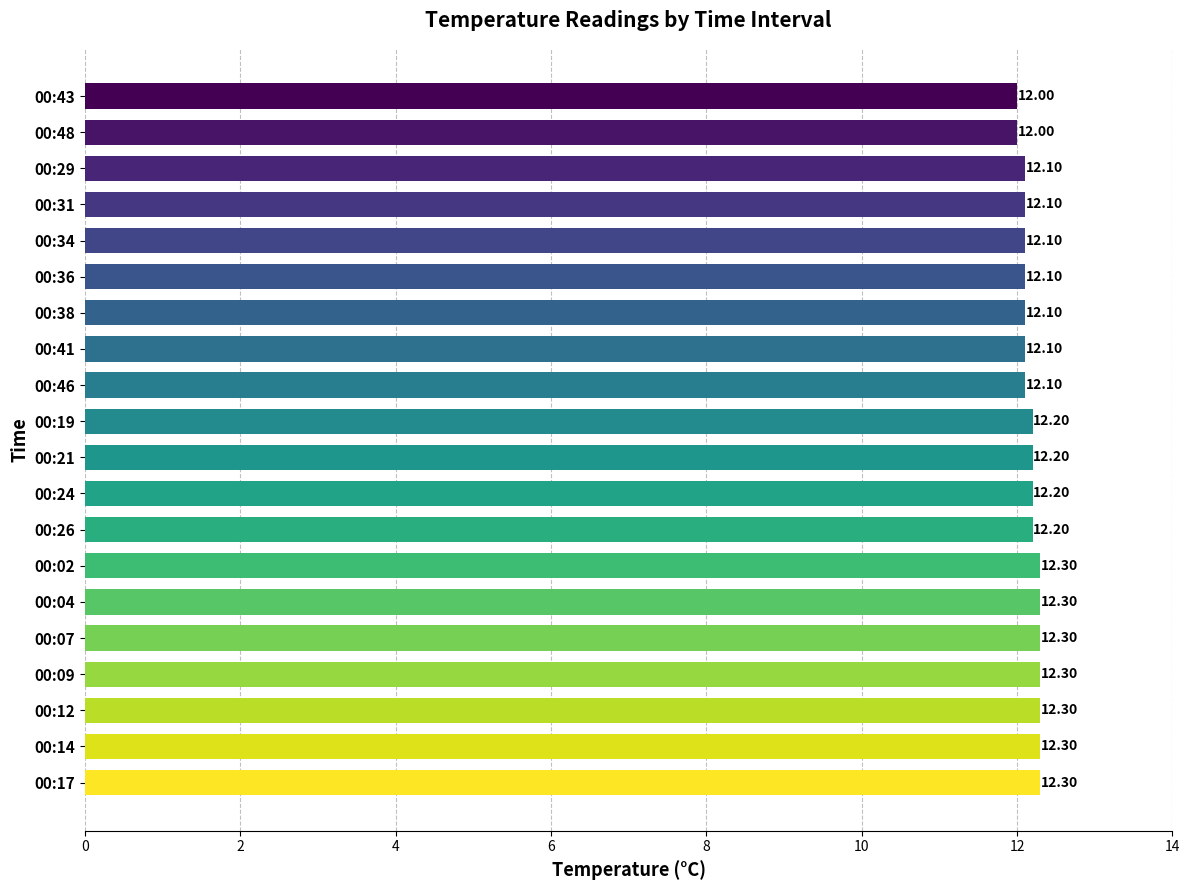

What is the minimum value shown in the chart?

12.0